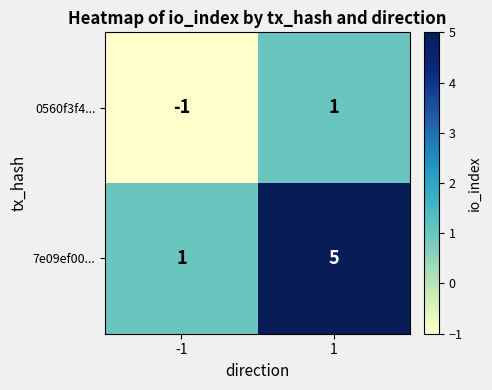

Which series has the largest range (max minus min)?

7e09ef00...